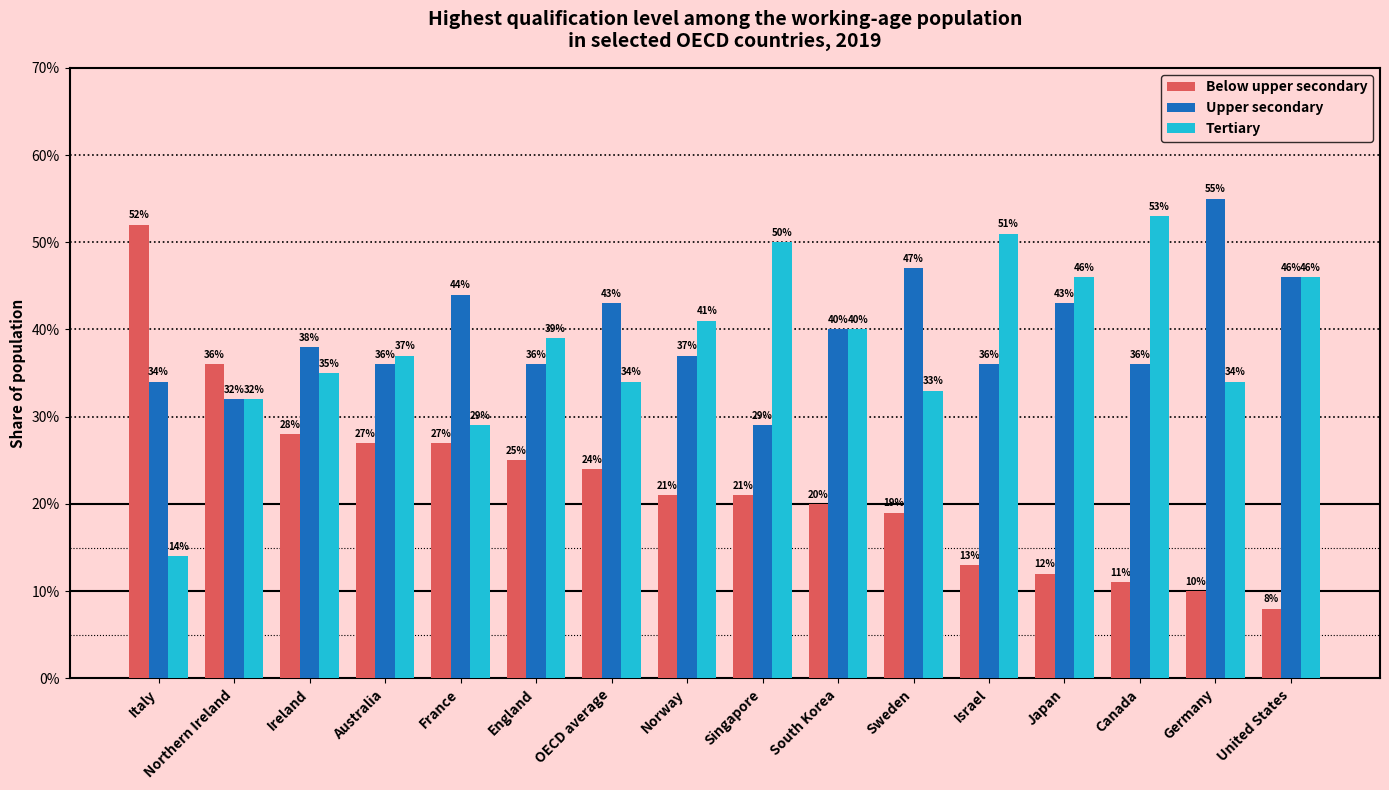

What are all the series names shown in the legend?

Below upper secondary, Upper secondary, Tertiary